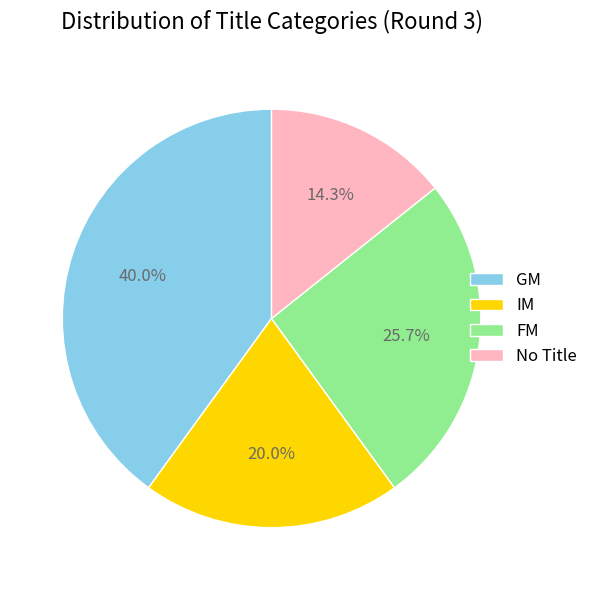

To the nearest percent, what is the difference between the largest and smallest slice percentages?

26%